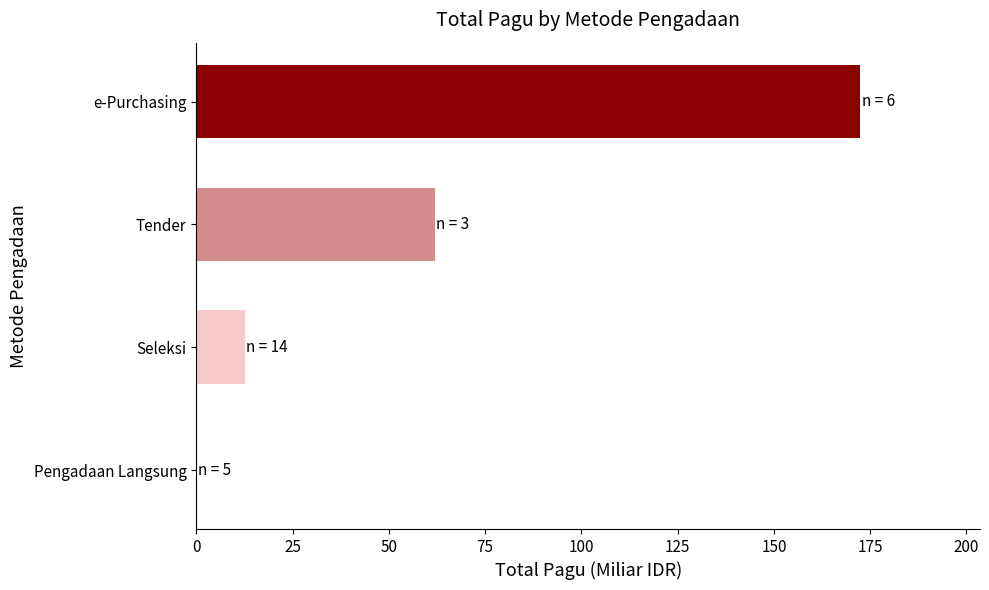

What is the sum of all values?

247.1